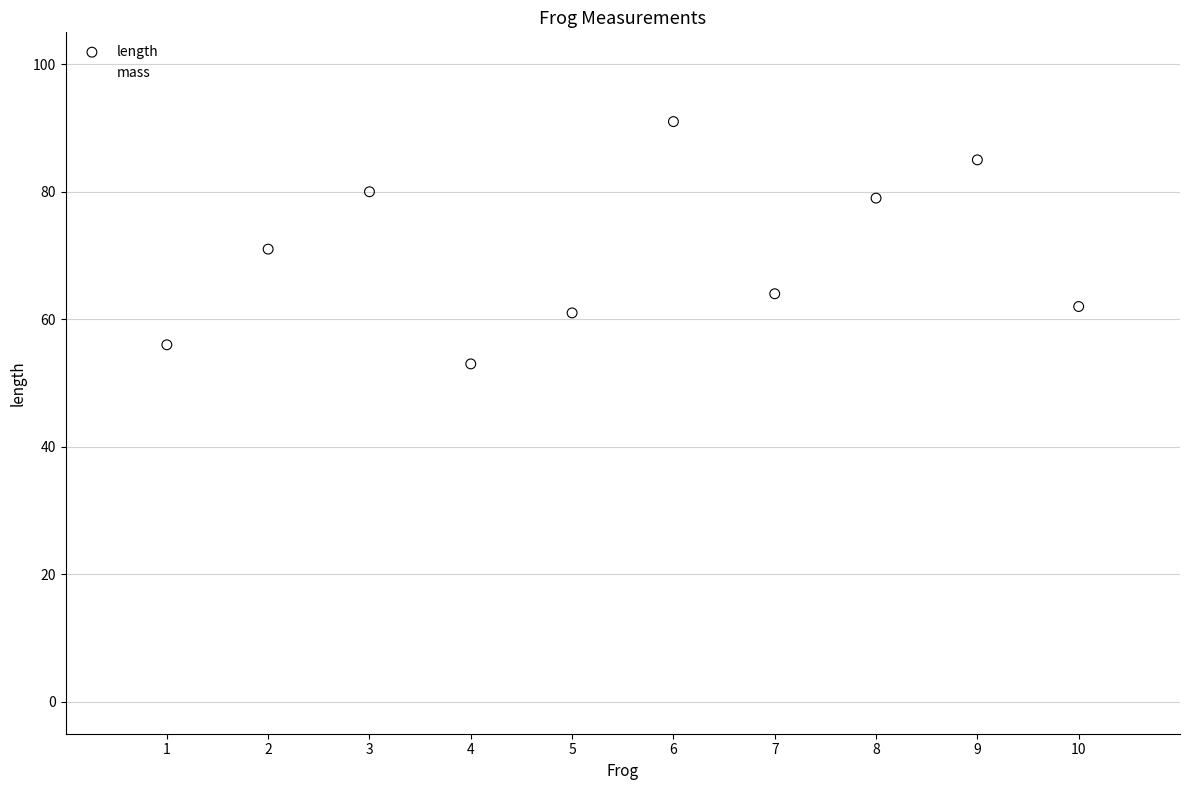

Across all series, what Y value is closest to 49?

53